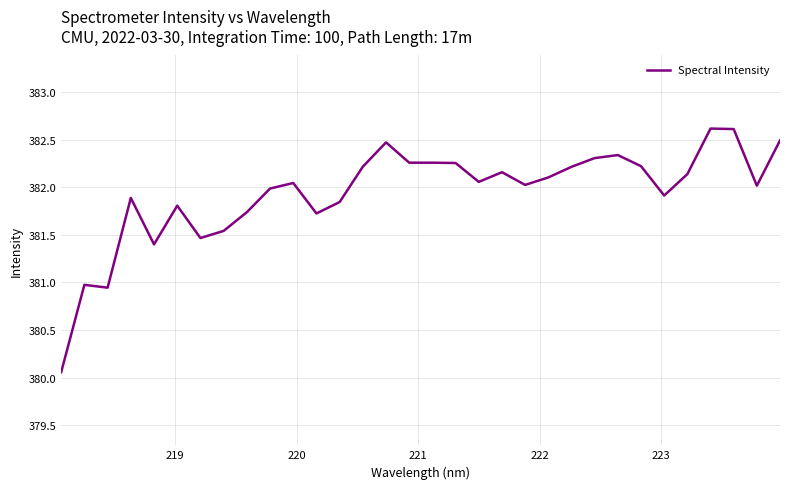

Count the number of data series in this chart.

1